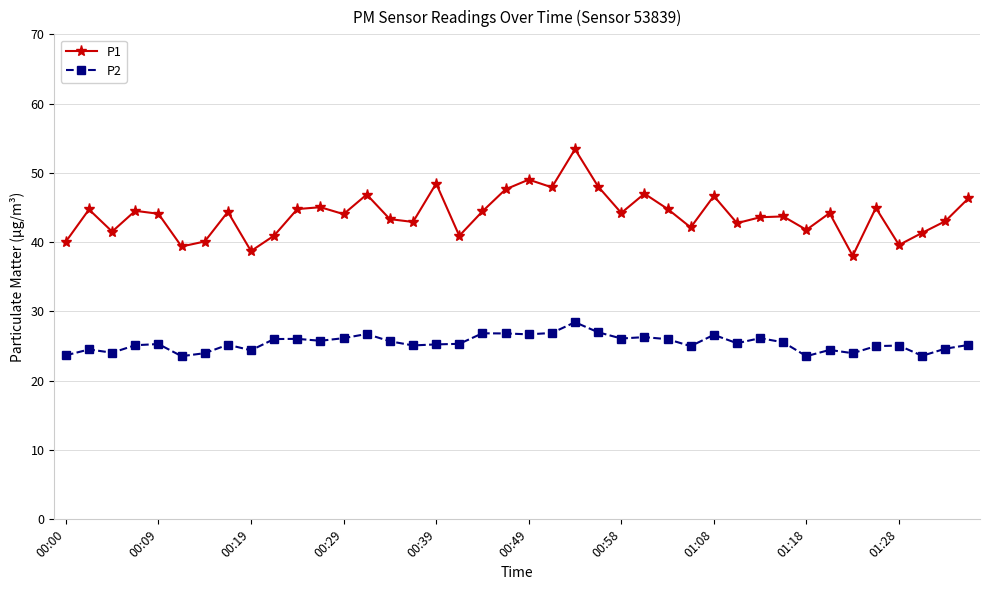

What is the value of the P1 point at the 21st from the left?

49.0